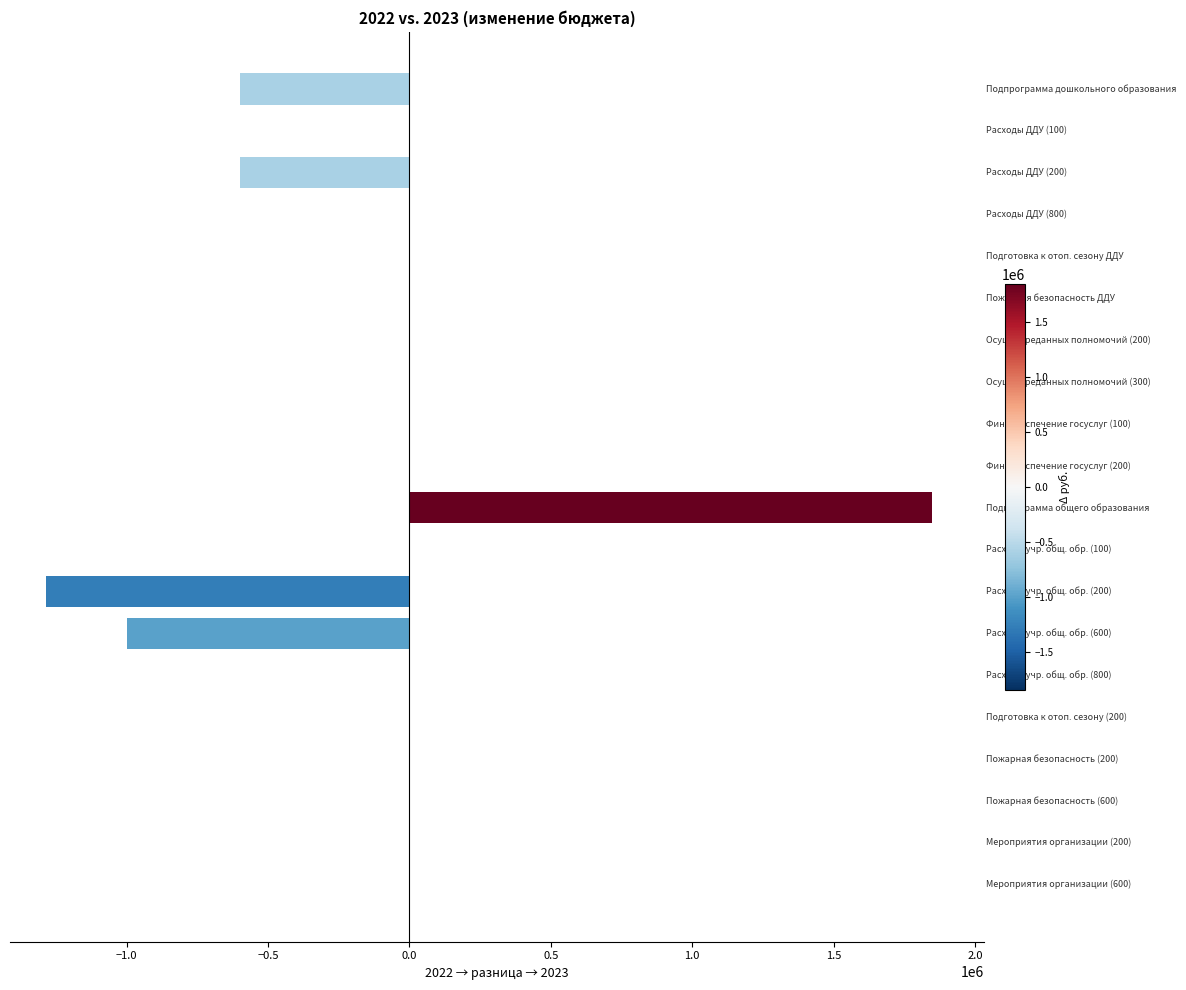

How many data points does each series have?

20